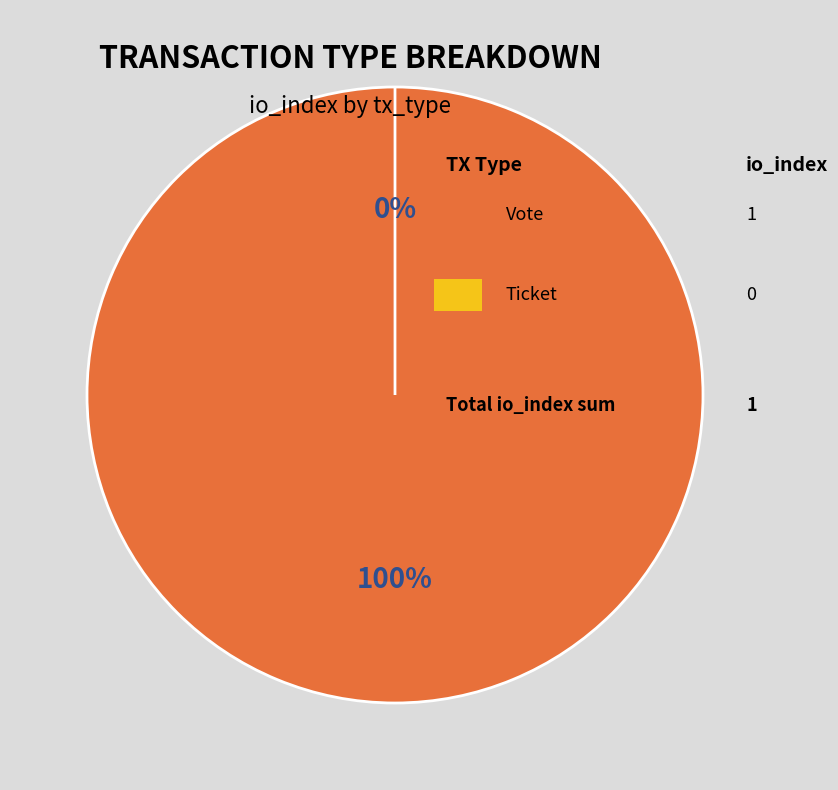

Which has a higher value, Ticket or Vote?

Vote